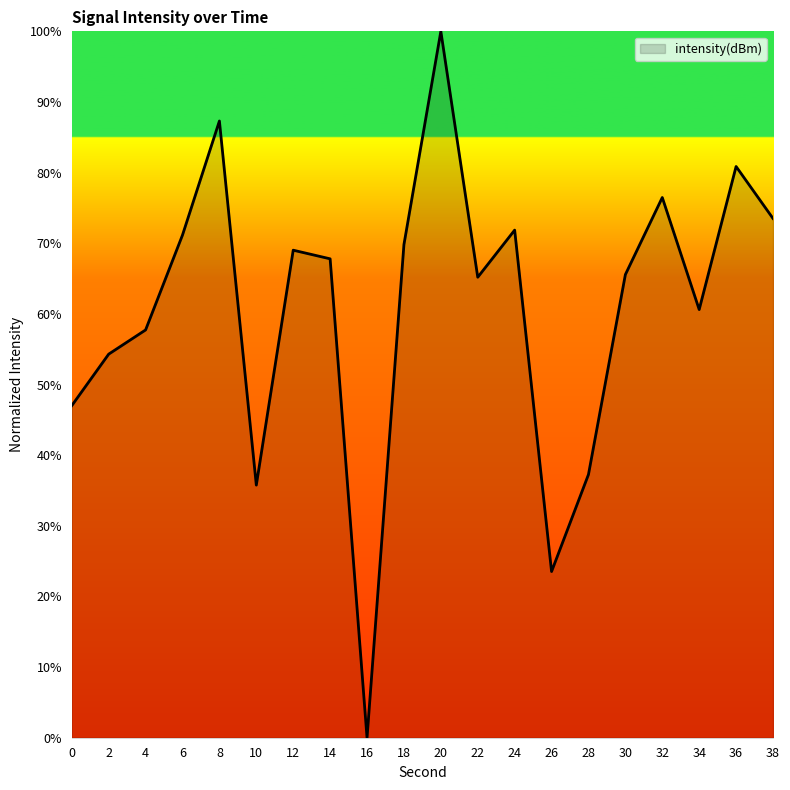

What is the maximum value shown in the chart?

100.0